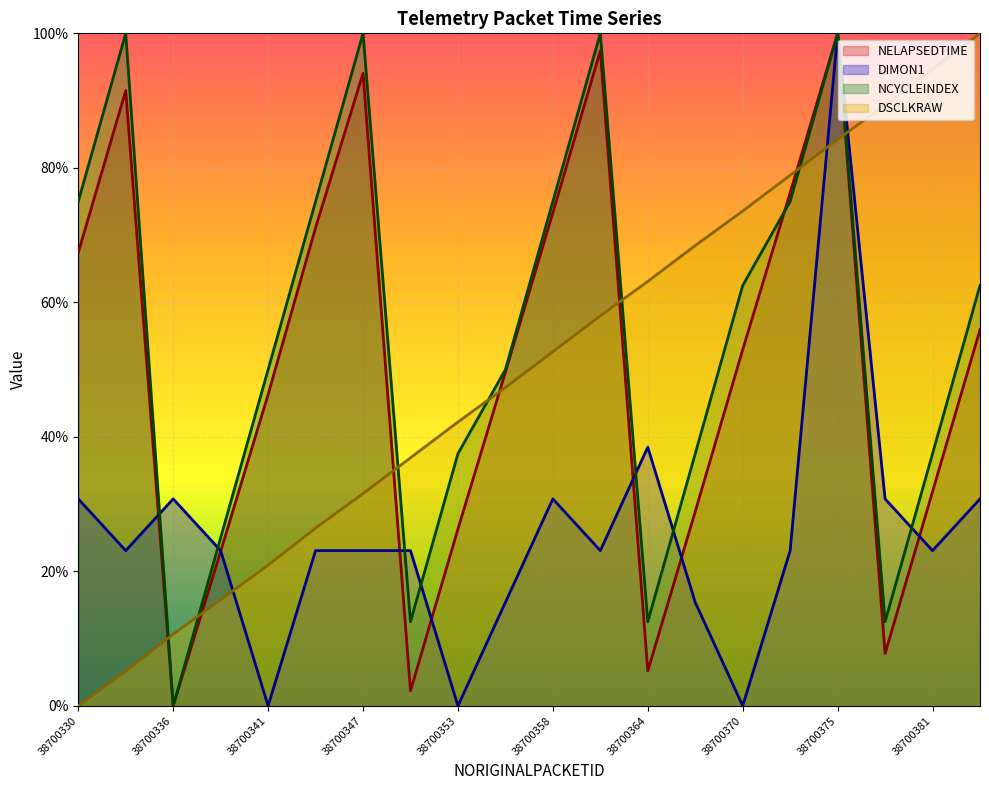

Which has a higher value, 38700338 or 38700367?

38700367